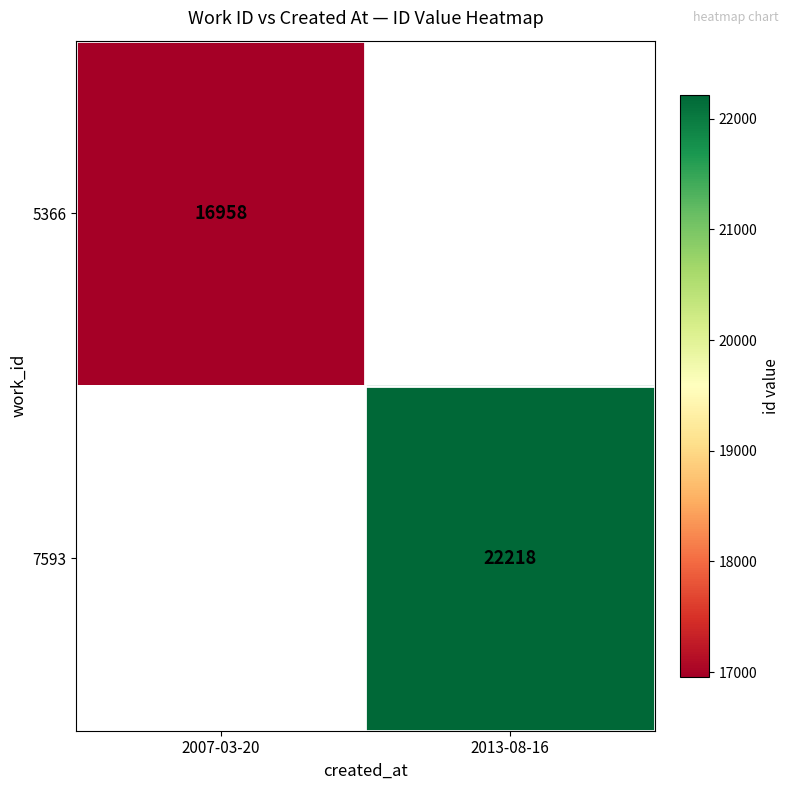

What is the greatest value displayed?

22218.0